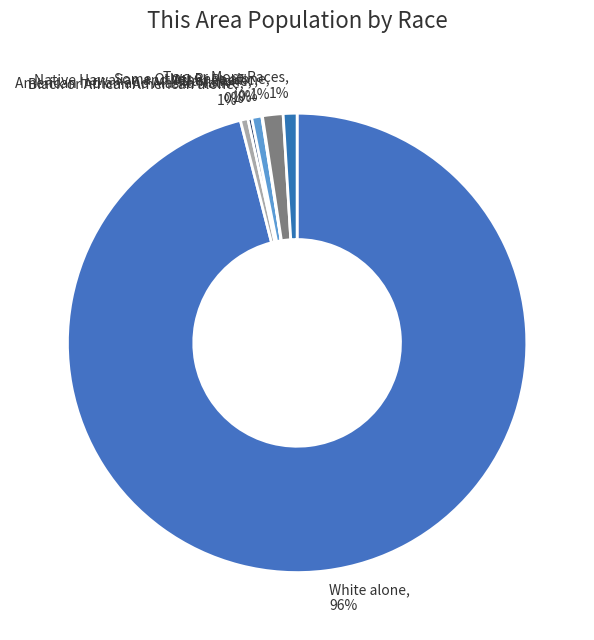

To the nearest percent, what is the average slice percentage?

14%